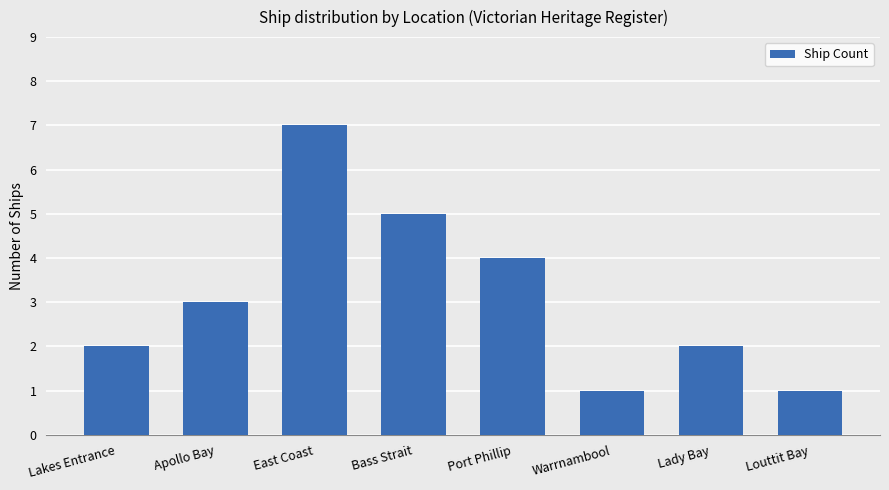

What is the change in value from Lakes Entrance to Warrnambool?

-1